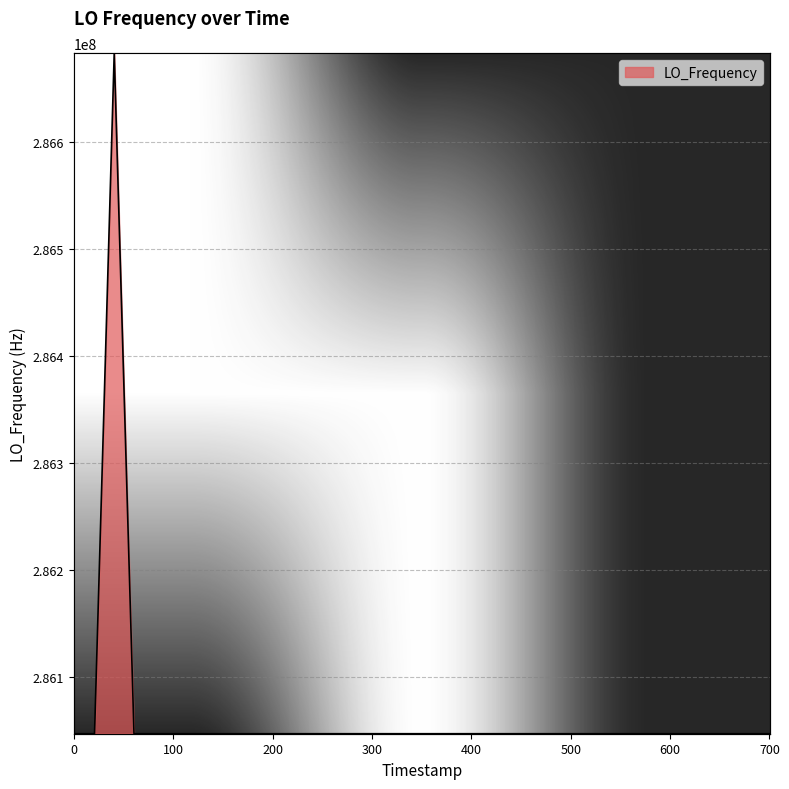

How many values are below 286047000?

13